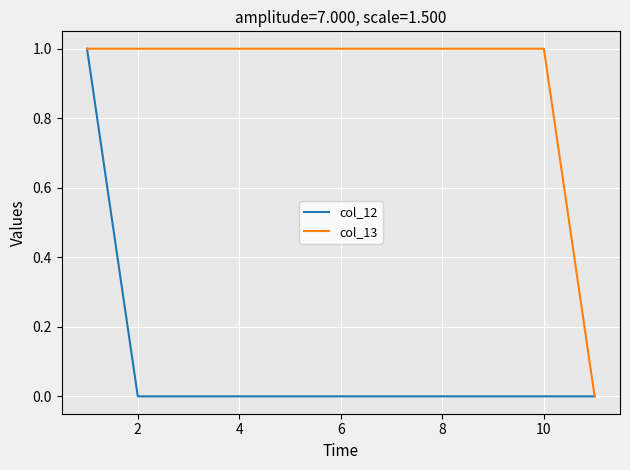

Rank the series by their average value, from lowest to highest.

col_12, col_13